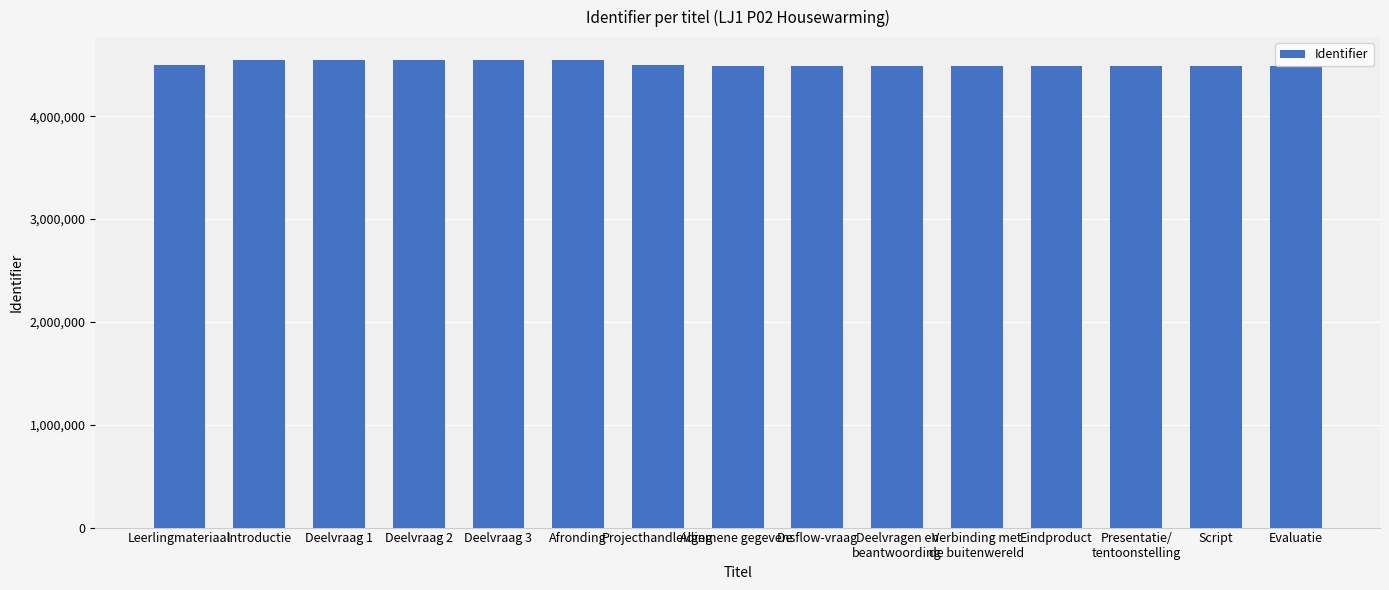

The chart shows a value of 6686029 at Deelvragen en
beantwoording. True or false?

False